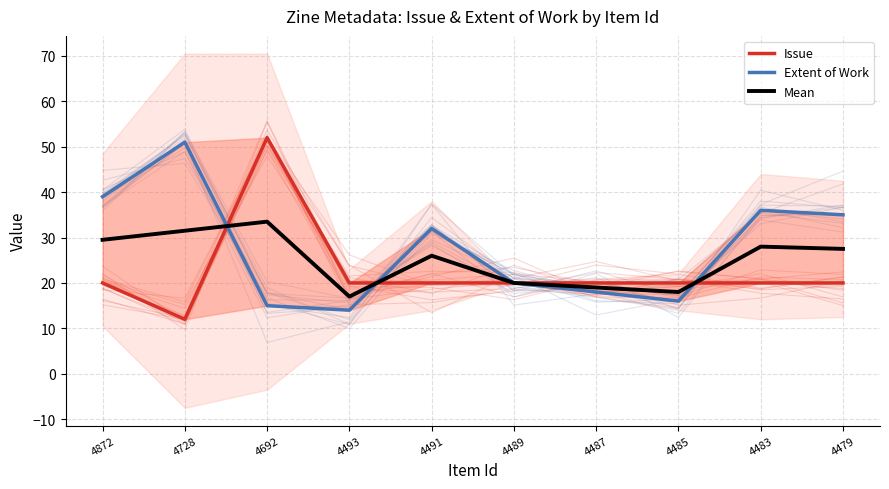

Where does the Mean series first go above 27?

4872